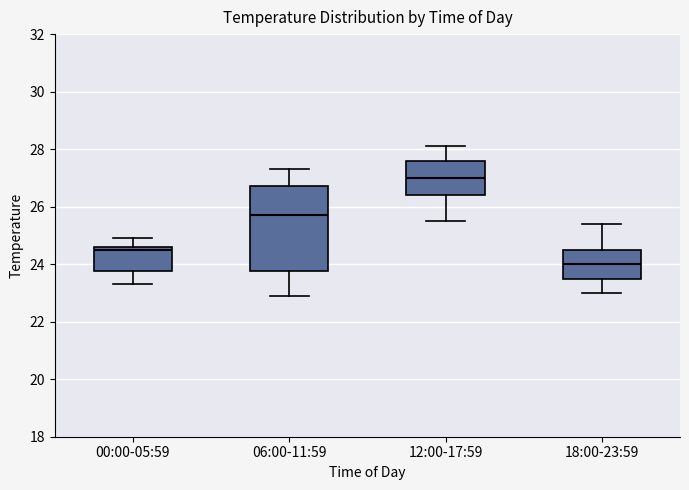

Where is the upper edge of the box for 12:00-17:59 on the y-axis? The values are not printed on the chart, so give them approximately, as read against the axis.

27.6